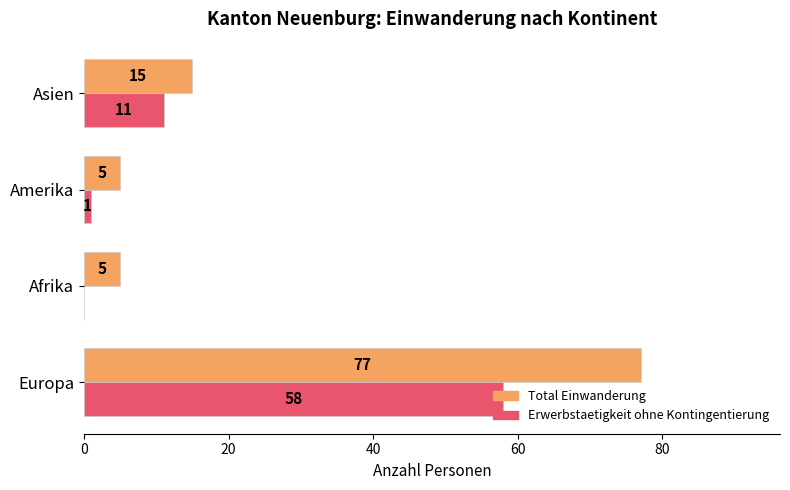

At which label is Total Einwanderung closest to 41?

Asien